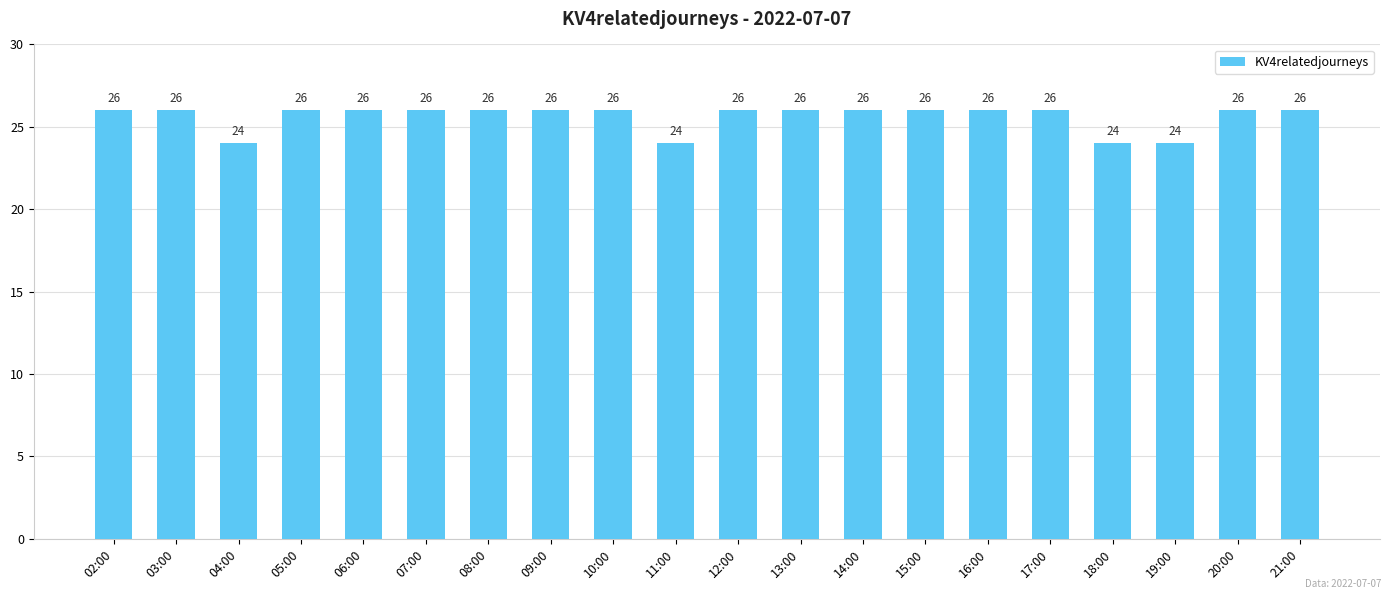

What is the value of the 20th bar from the left?

26